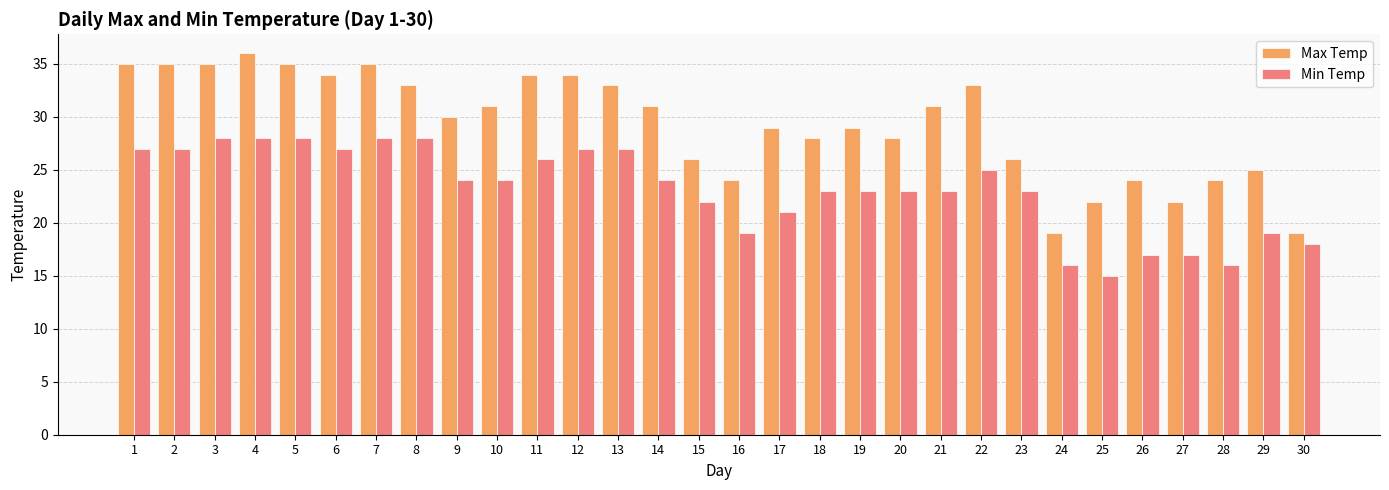

What is the greatest value displayed?

36